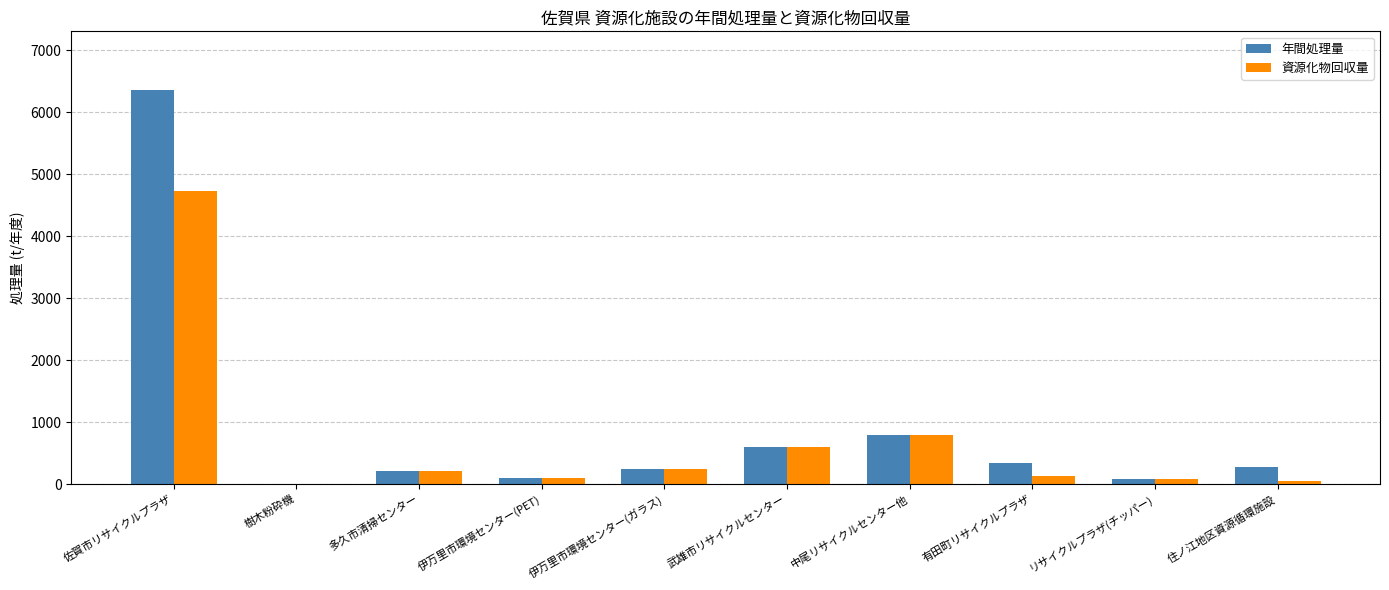

What is the sum of the 資源化物回収量 values at 中尾リサイクルセンター他 and 佐賀市リサイクルプラザ?

5525